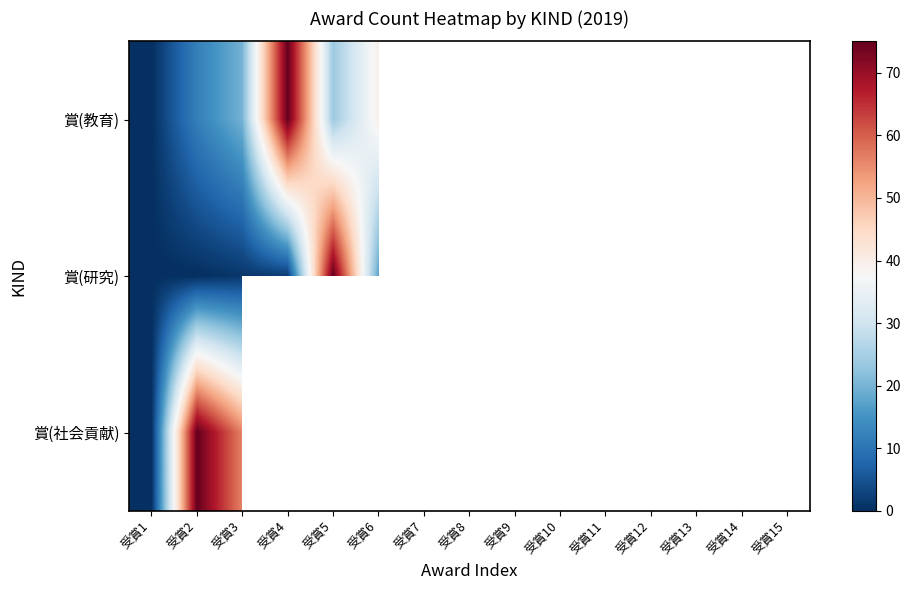

What is the greatest value displayed?

75.0